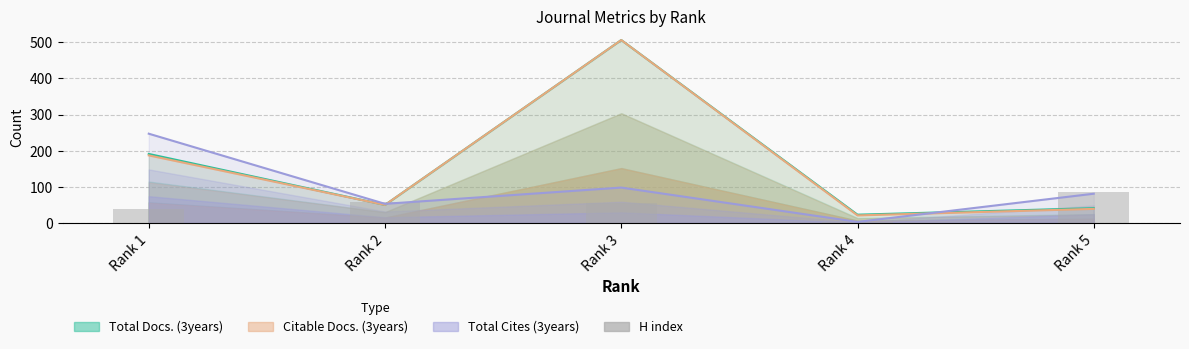

What is the ratio of the value at Rank 4 to the value at Rank 3?

0.1